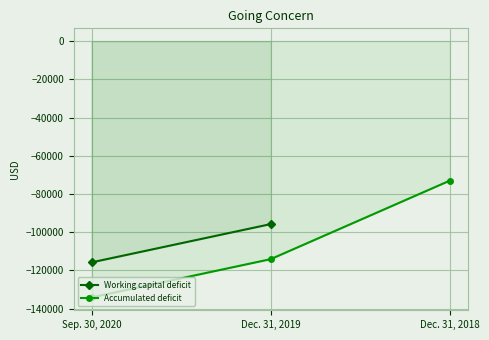

What position from the right is Dec. 31, 2019?

2